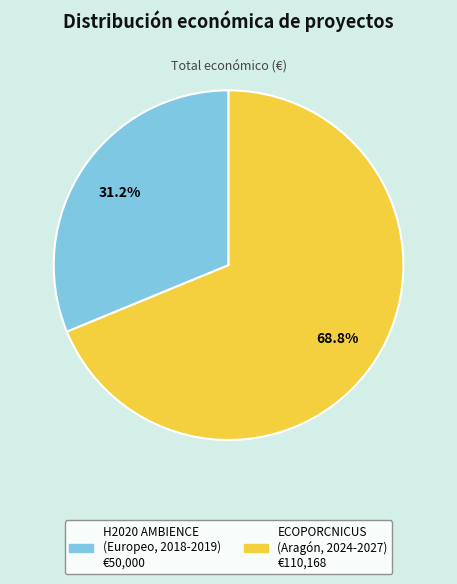

Approximately how many times larger is the value at ECOPORCNICUS (Aragón, 2024-2027) compared to H2020 AMBIENCE (Europeo, 2018-2019)?

2.2